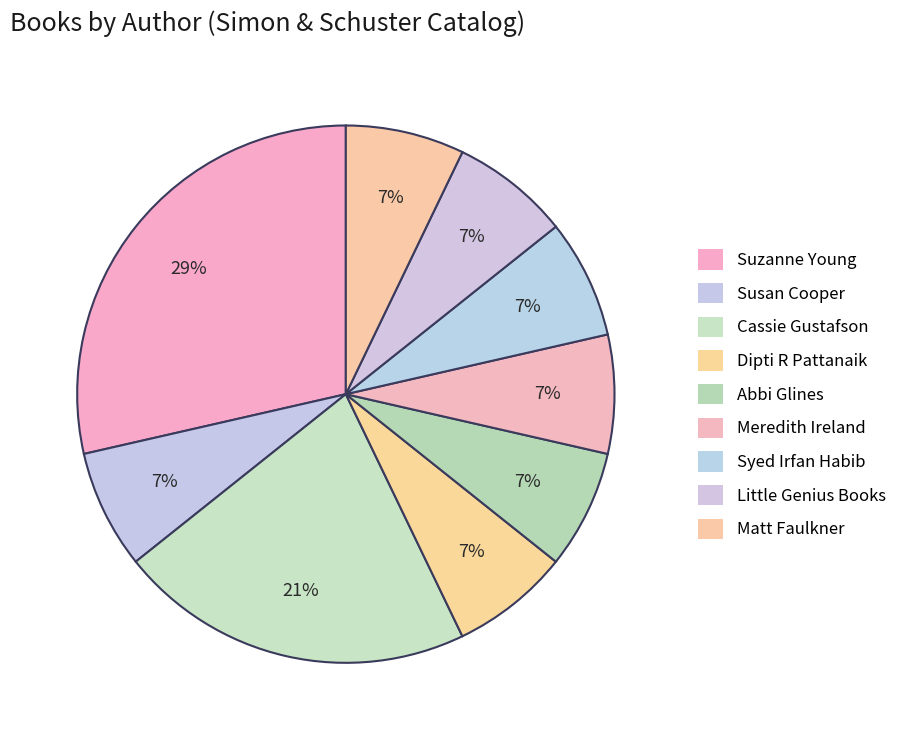

How many slices are in this pie chart?

9